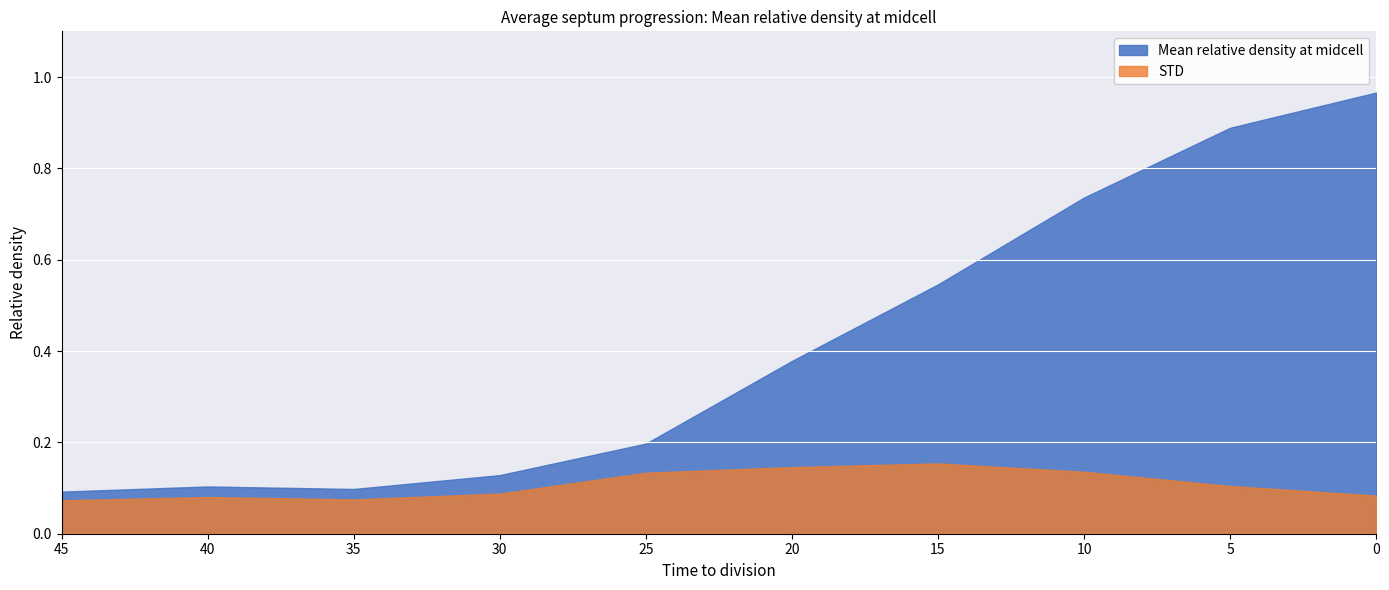

Is the value of Mean relative density at midcell at 5 greater than the value of STD at 0?

Yes